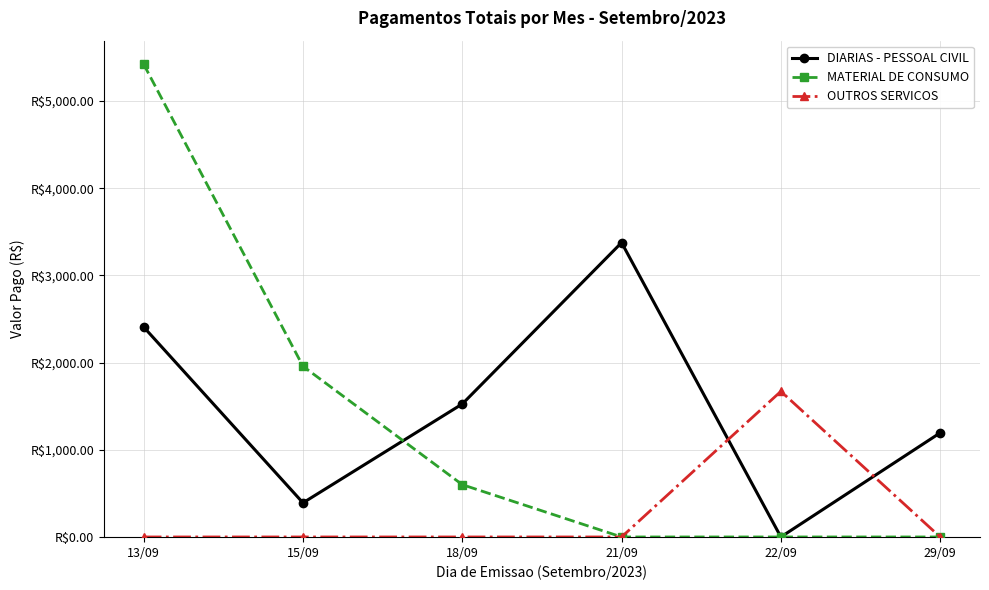

What are all the series names shown in the legend?

DIARIAS - PESSOAL CIVIL, MATERIAL DE CONSUMO, OUTROS SERVICOS